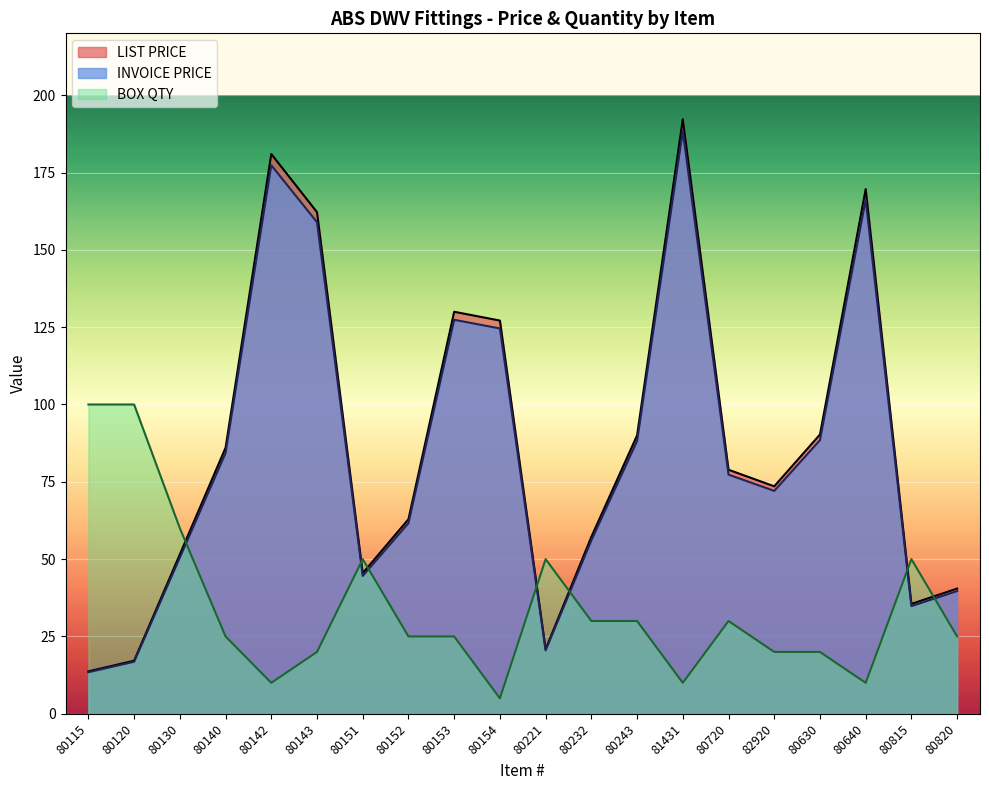

Reading left to right, transcribe all the data shown in this chart.

LIST PRICE: 80115=13.7	80120=17.2	80130=51.5	80140=86.0	80142=181.0	80143=162.2	80151=45.5	80152=62.9	80153=130.0	80154=127.1	80221=20.9	80232=57.2	80243=90.0	81431=192.2	80720=78.9	82920=73.5	80630=90.3	80640=169.6	80815=35.5	80820=40.5
INVOICE PRICE: 80115=13.4	80120=16.8	80130=50.5	80140=84.3	80142=177.4	80143=158.9	80151=44.6	80152=61.6	80153=127.4	80154=124.6	80221=20.5	80232=56.1	80243=88.2	81431=188.4	80720=77.3	82920=72.1	80630=88.5	80640=166.2	80815=34.8	80820=39.7
BOX QTY: 80115=100.0	80120=100.0	80130=60.0	80140=25.0	80142=10.0	80143=20.0	80151=50.0	80152=25.0	80153=25.0	80154=5.0	80221=50.0	80232=30.0	80243=30.0	81431=10.0	80720=30.0	82920=20.0	80630=20.0	80640=10.0	80815=50.0	80820=25.0